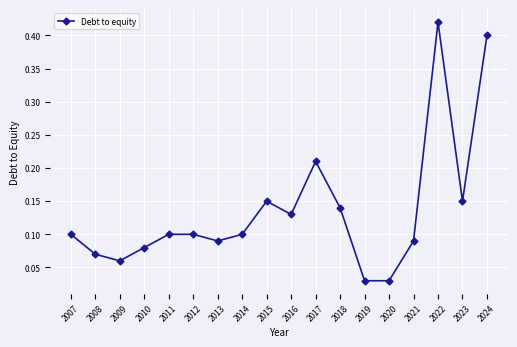

What is the sum of all values?

2.5